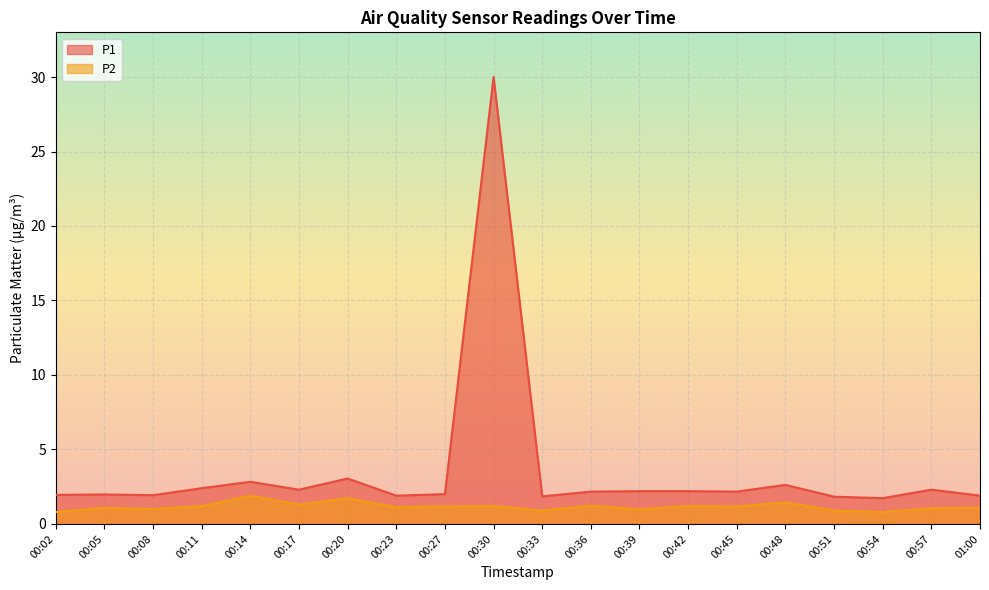

True or false: P1 has a value of 1.9 at 00:33.

True